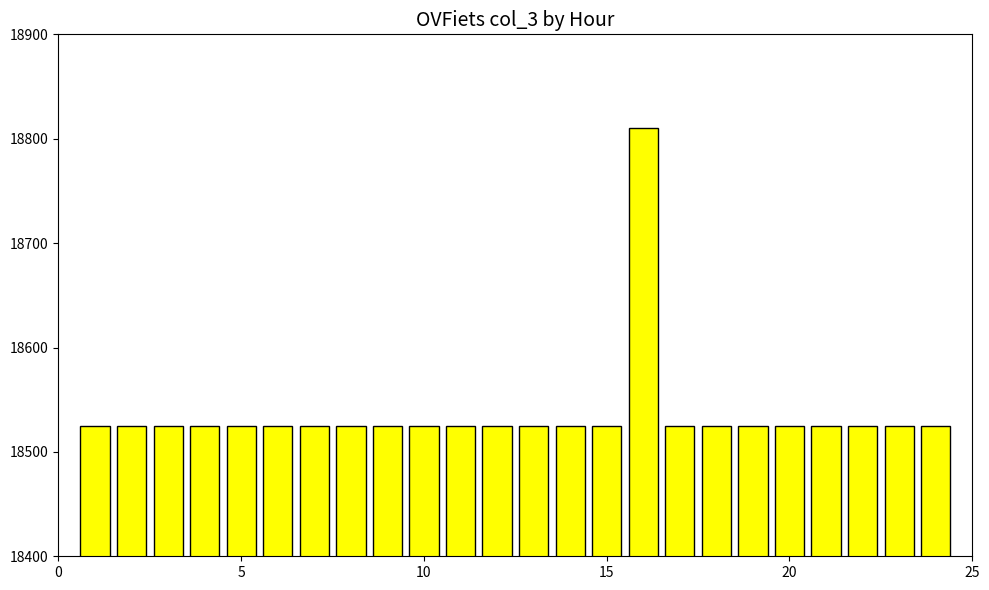

What is the average value?

18537